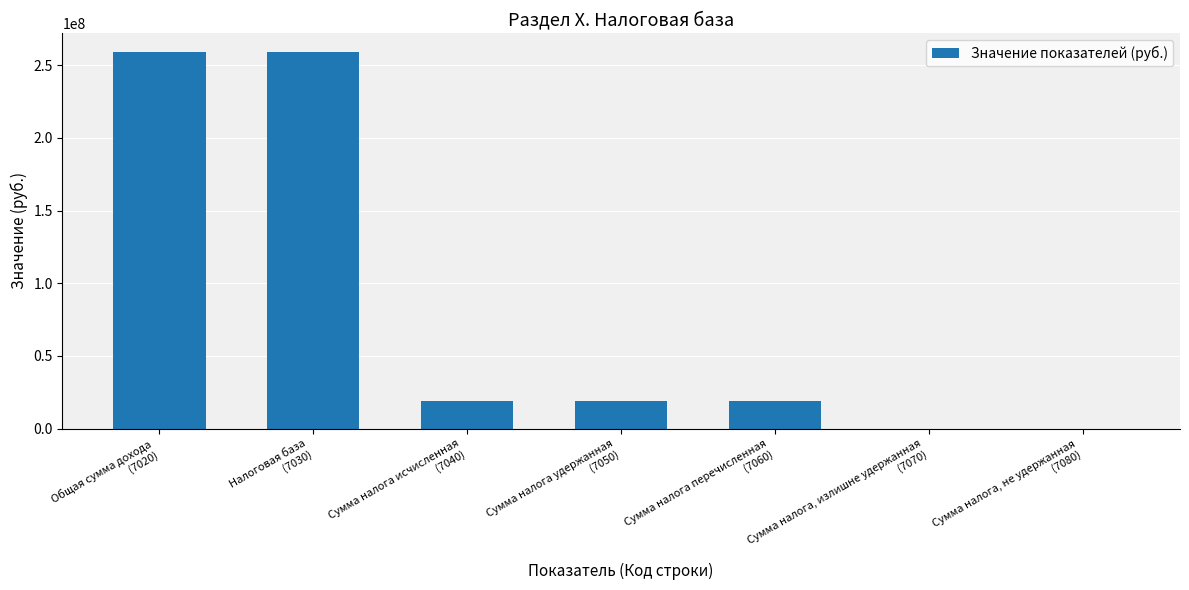

Reading left to right, extract all data points from this chart.

Общая сумма дохода
(7020)=258985684	Налоговая база
(7030)=258985684	Сумма налога исчисленная
(7040)=18760371	Сумма налога удержанная
(7050)=18760371	Сумма налога перечисленная
(7060)=18760371	Сумма налога, излишне удержанная
(7070)=0	Сумма налога, не удержанная
(7080)=0